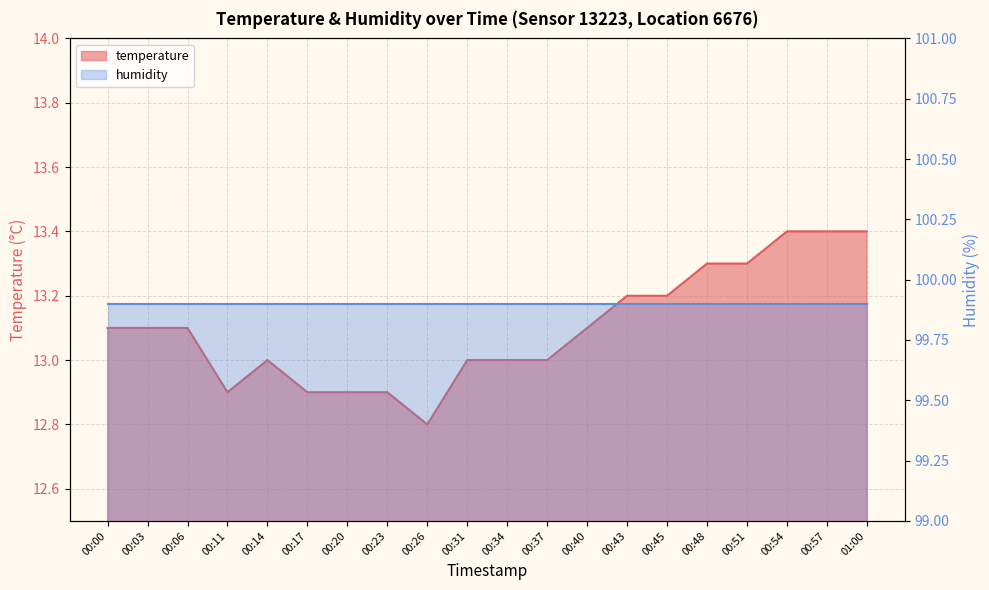

Reading right to left, transcribe all the data shown in this chart.

01:00=13.4	00:57=13.4	00:54=13.4	00:51=13.3	00:48=13.3	00:45=13.2	00:43=13.2	00:40=13.1	00:37=13.0	00:34=13.0	00:31=13.0	00:26=12.8	00:23=12.9	00:20=12.9	00:17=12.9	00:14=13.0	00:11=12.9	00:06=13.1	00:03=13.1	00:00=13.1